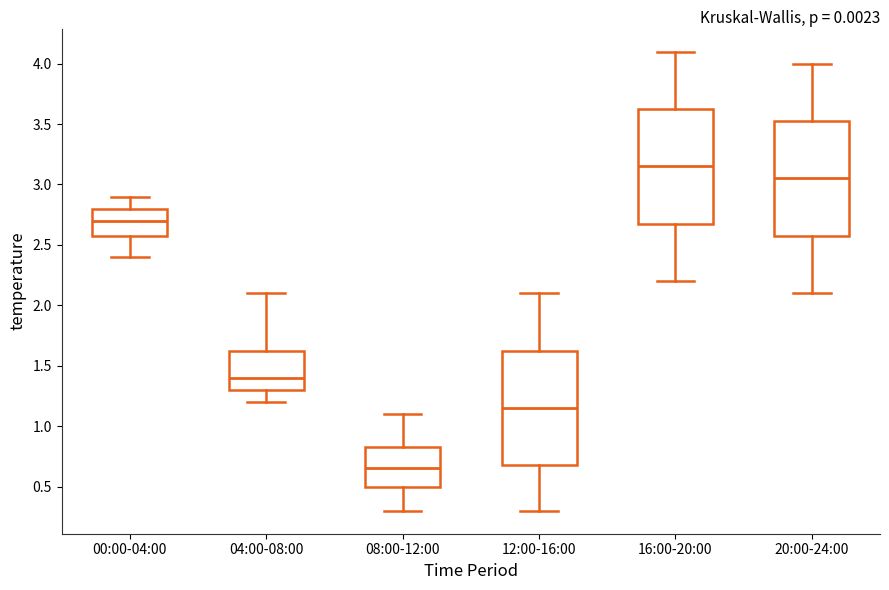

Which box has the highest median line?

16:00-20:00